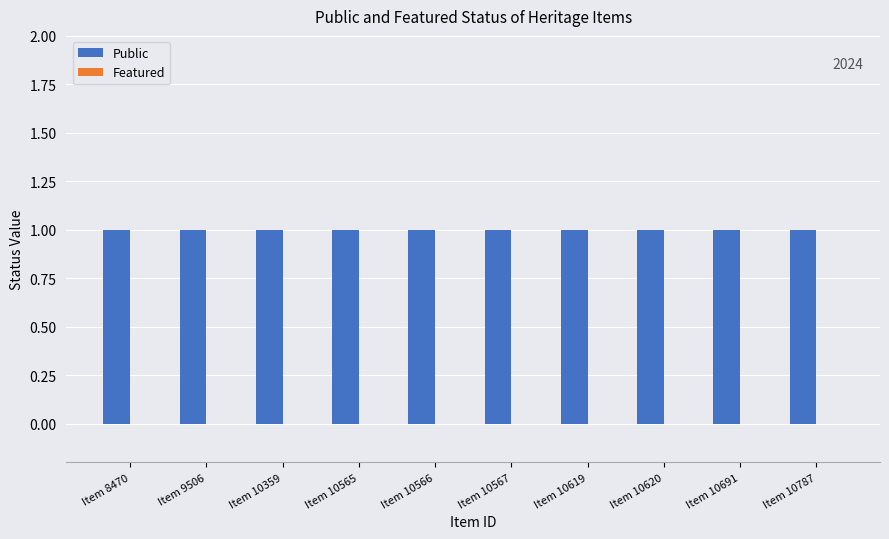

Reading left to right, what are all the values shown in this chart?

Public: Item 8470=1	Item 9506=1	Item 10359=1	Item 10565=1	Item 10566=1	Item 10567=1	Item 10619=1	Item 10620=1	Item 10691=1	Item 10787=1
Featured: Item 8470=0	Item 9506=0	Item 10359=0	Item 10565=0	Item 10566=0	Item 10567=0	Item 10619=0	Item 10620=0	Item 10691=0	Item 10787=0